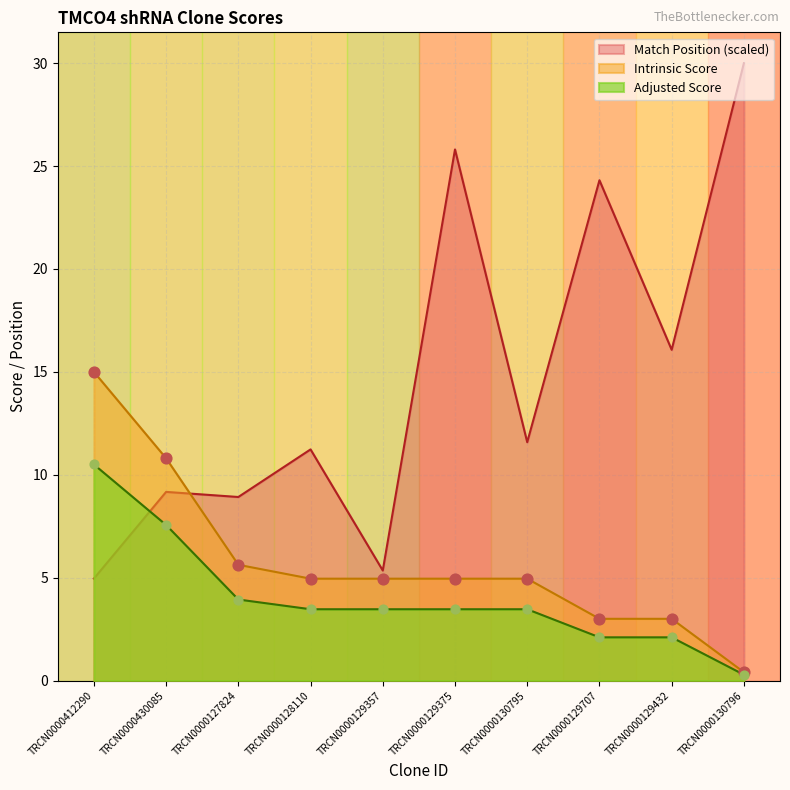

Which series reaches the maximum Y coordinate?

Match Position